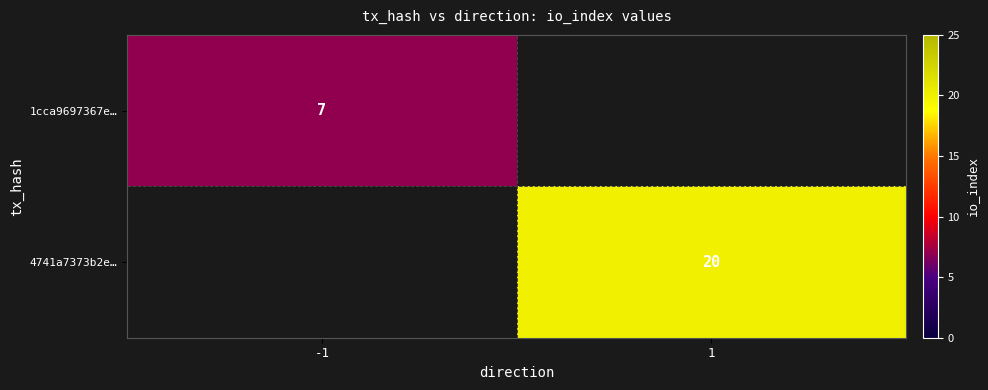

How many data points does each series have?

2